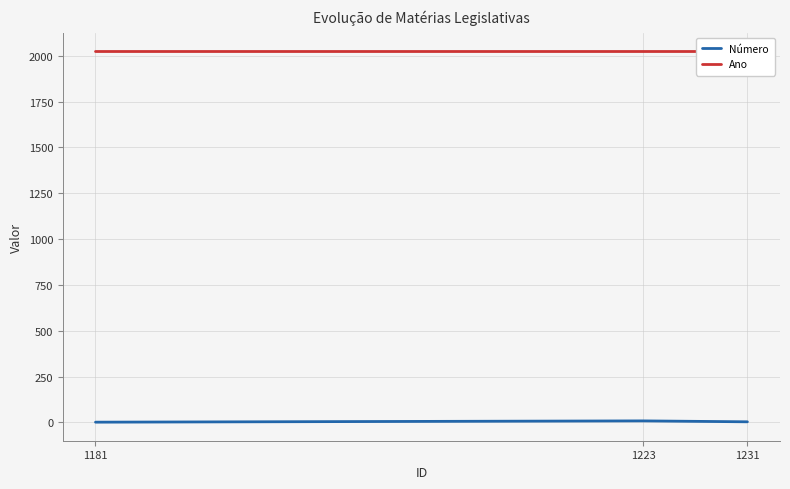

Does the chart have visible grid lines?

Yes